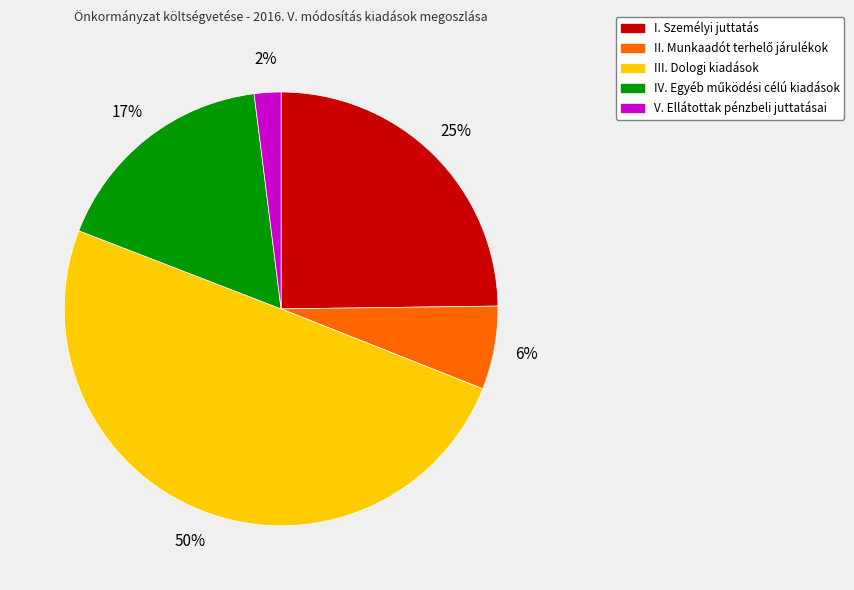

To the nearest percent, what portion does I. Személyi juttatás represent?

25%